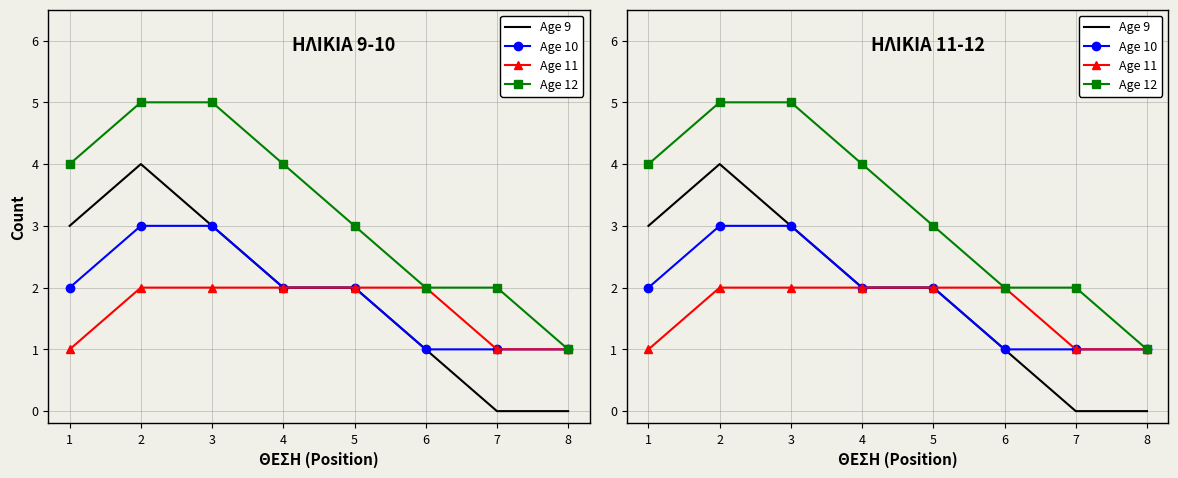

True or false: Age 11 has more than 0 interior local peaks.

False